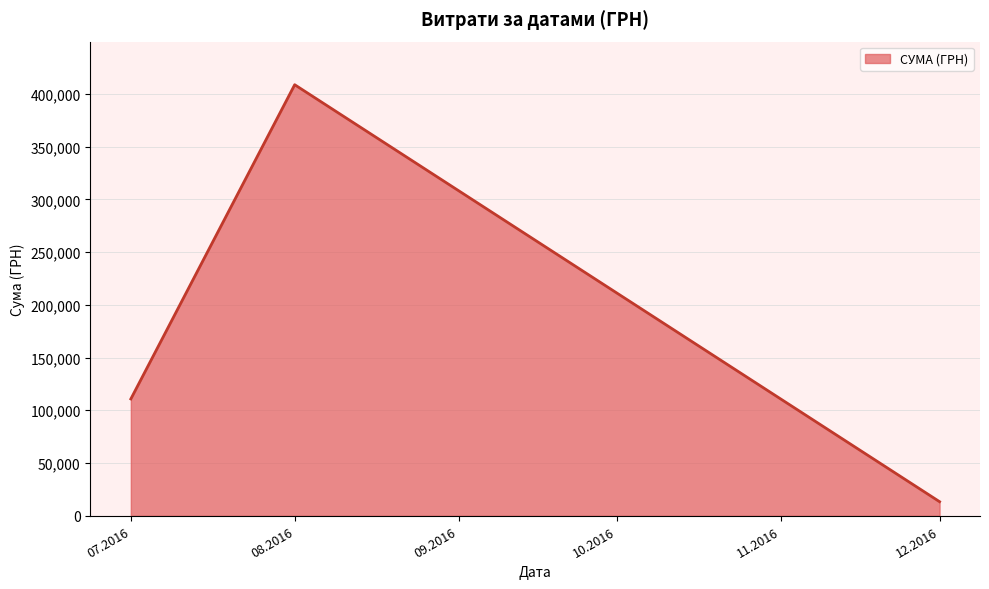

At which category does the chart reach its peak across all series?

08.2016